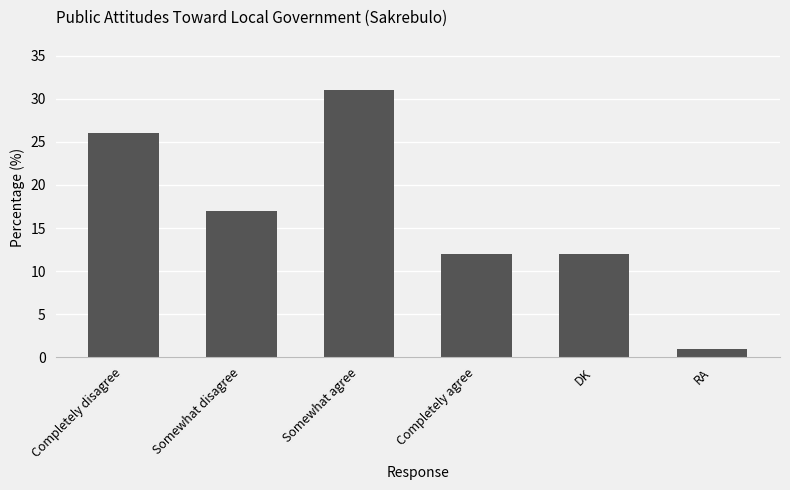

What is the difference between the values at Completely disagree and DK?

14